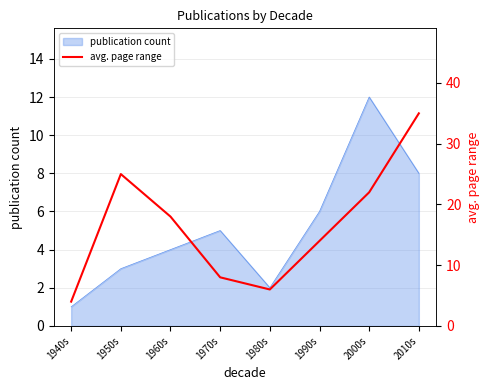

Reading right to left, extract all data points from this chart.

35	22	14	6	8	18	25	4